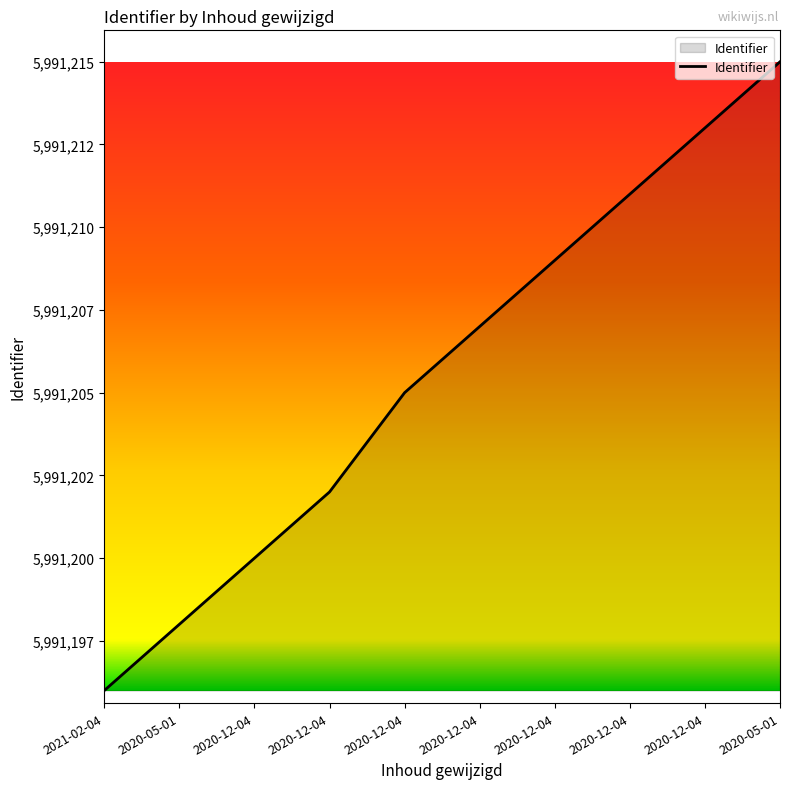

Is this an area chart (filled region under the line)?

Yes